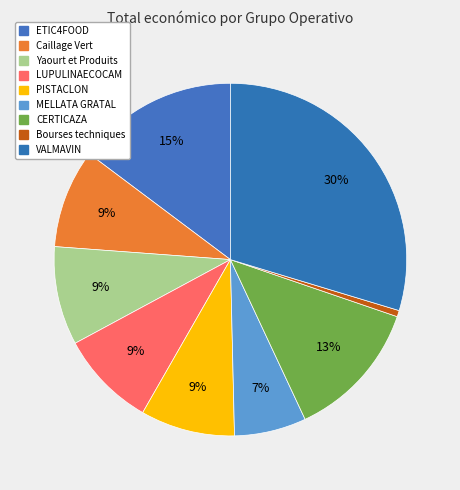

How many segments does this pie chart have?

9